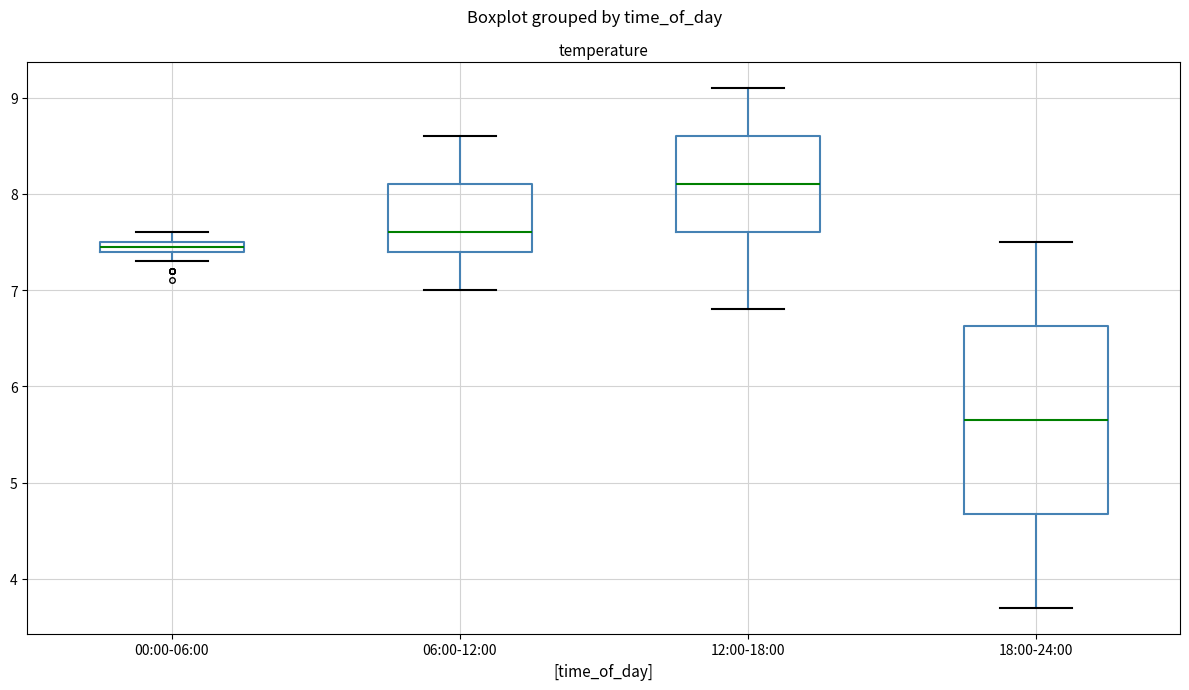

Where is the upper edge of the box for 00:00-06:00 on the y-axis? The values are not printed on the chart, so give them approximately, as read against the axis.

7.5